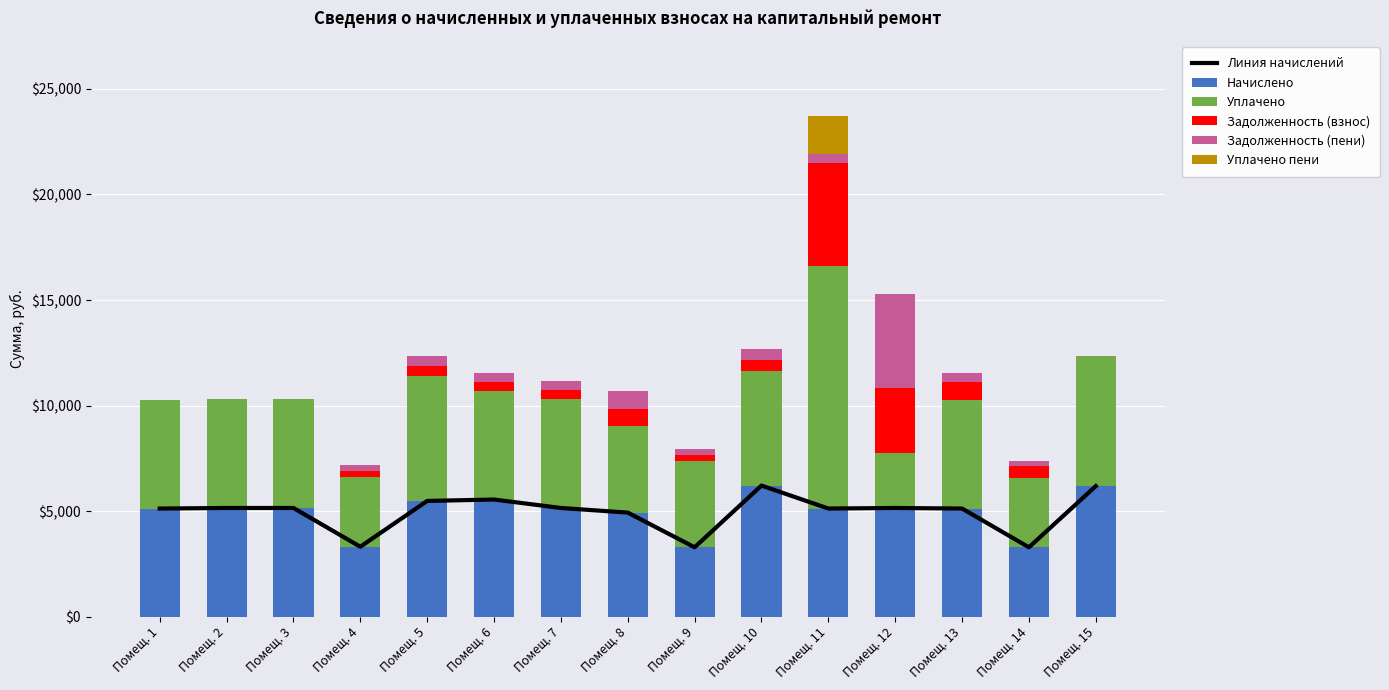

What is the value of the Уплачено bar at the 6th from the left?

5121.1